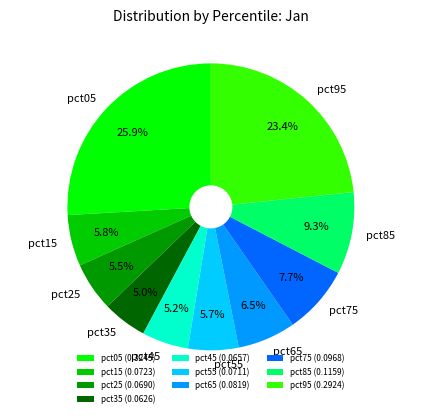

Which has a higher value, pct95 or pct45?

pct95